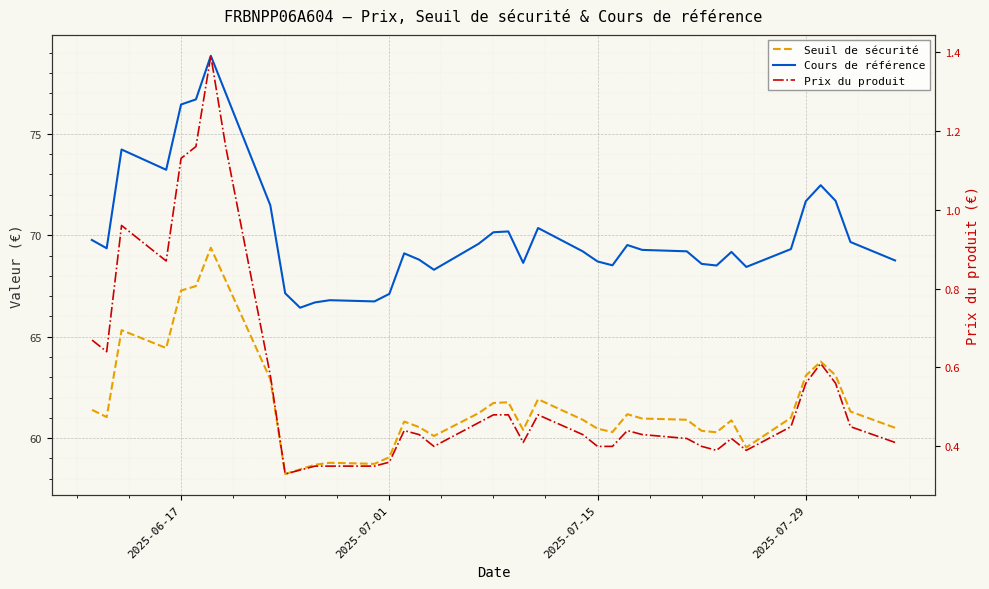

How many series are shown in this chart?

3